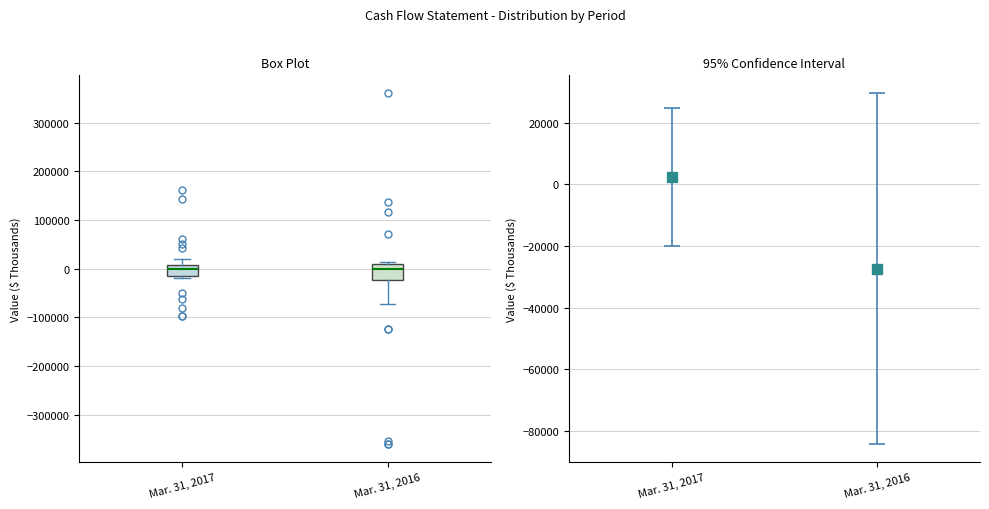

Reading left to right, read every box against the y-axis: the position of its median line, the range the box covers, and the ends of its whiskers. The values are not printed on the chart, so give them approximately, as read against the axis.

Mar. 31, 2017: median 0, box -10000 to 10000, whiskers -20000 to 20000
Mar. 31, 2016: median 0, box -20000 to 10000, whiskers -70000 to 10000 (just above the box's upper edge)